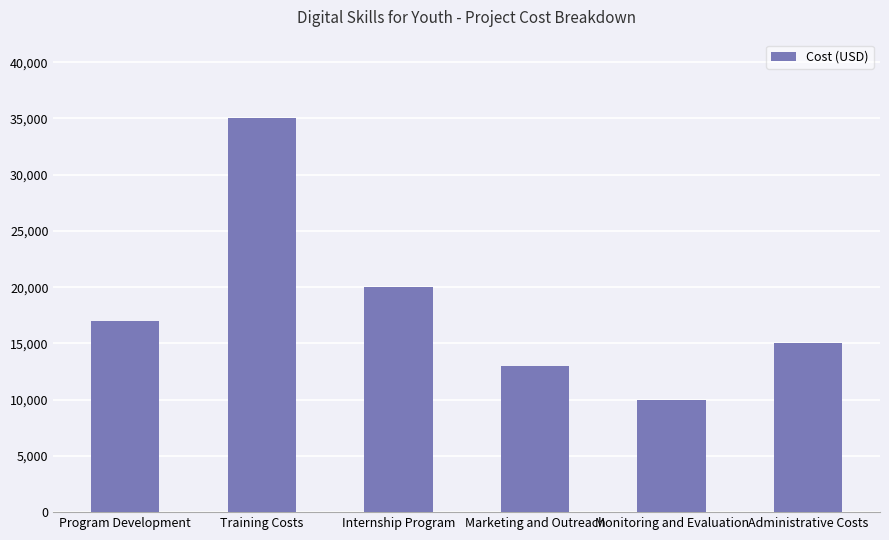

Rank the categories by value from lowest to highest.

Monitoring and Evaluation, Marketing and Outreach, Administrative Costs, Program Development, Internship Program, Training Costs